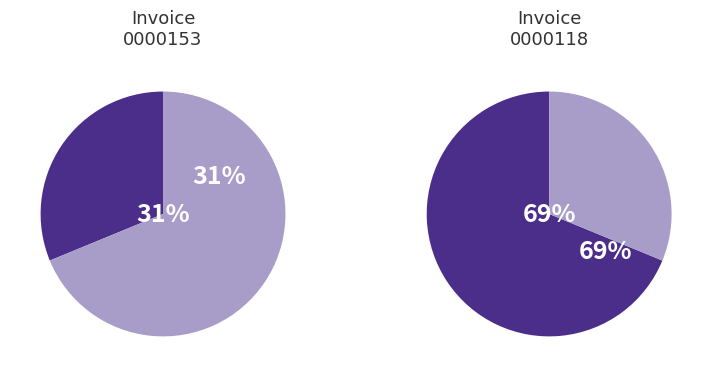

Is 001-001-0000118 the majority of the pie?

Yes